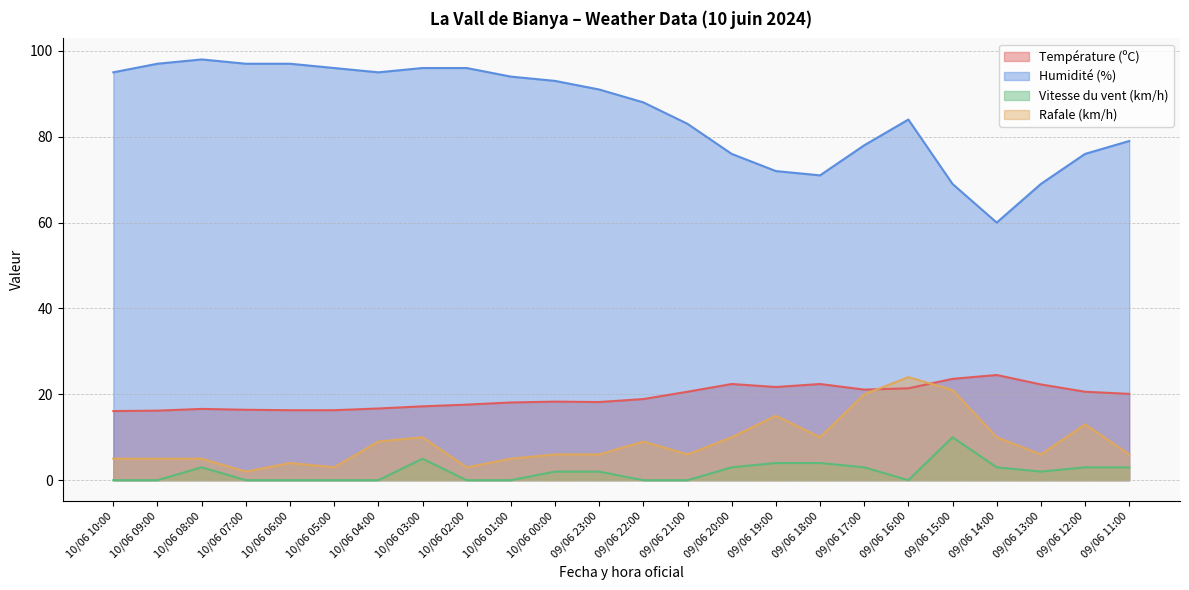

At which category does Vitesse du vent (km/h) reach its first local valley?

09/06 16:00